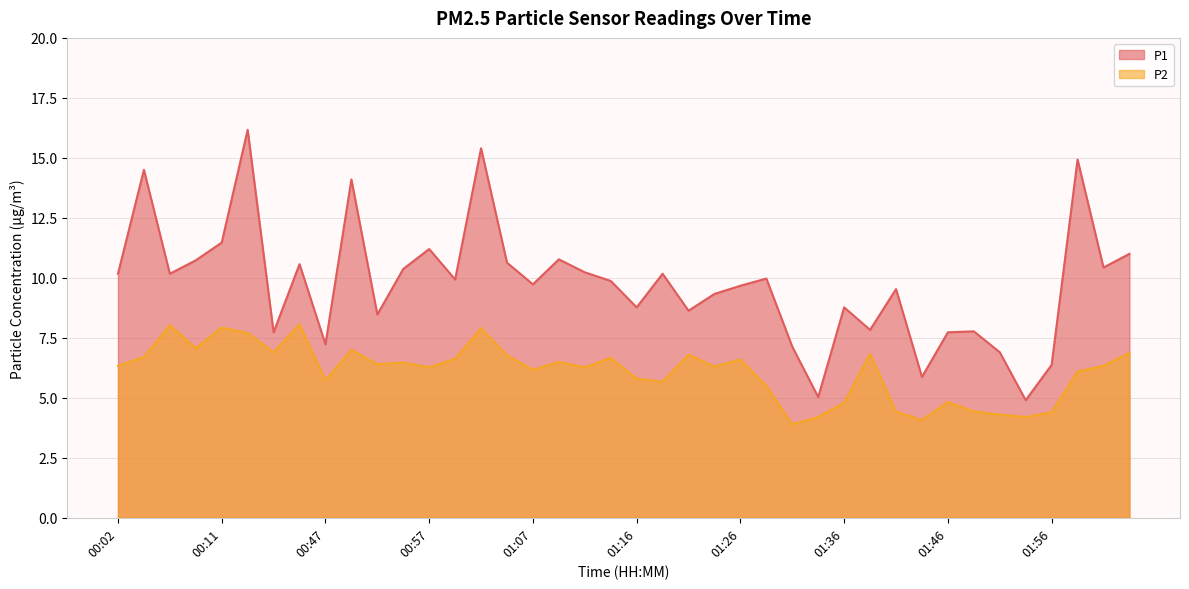

Reading right to left, transcribe all the data shown in this chart.

P1: 02:04=11.0	02:02=10.4	01:59=14.9	01:56=6.4	01:54=4.9	01:51=6.9	01:49=7.8	01:46=7.7	01:44=5.9	01:41=9.5	01:38=7.8	01:36=8.8	01:34=5.0	01:31=7.1	01:29=10.0	01:26=9.7	01:24=9.3	01:21=8.6	01:19=10.2	01:16=8.8	01:14=9.9	01:12=10.2	01:09=10.8	01:07=9.7	01:04=10.6	01:02=15.4	00:59=9.9	00:57=11.2	00:54=10.4	00:52=8.5	00:50=14.1	00:47=7.2	00:45=10.6	00:42=7.7	00:40=16.2	00:11=11.5	00:09=10.7	00:06=10.2	00:04=14.5	00:02=10.2
P2: 02:04=6.9	02:02=6.3	01:59=6.1	01:56=4.4	01:54=4.2	01:51=4.3	01:49=4.4	01:46=4.8	01:44=4.1	01:41=4.4	01:38=6.8	01:36=4.8	01:34=4.2	01:31=3.9	01:29=5.5	01:26=6.6	01:24=6.3	01:21=6.8	01:19=5.7	01:16=5.8	01:14=6.7	01:12=6.3	01:09=6.5	01:07=6.2	01:04=6.8	01:02=7.9	00:59=6.6	00:57=6.3	00:54=6.5	00:52=6.4	00:50=7.0	00:47=5.7	00:45=8.1	00:42=6.9	00:40=7.7	00:11=7.9	00:09=7.1	00:06=8.0	00:04=6.7	00:02=6.3